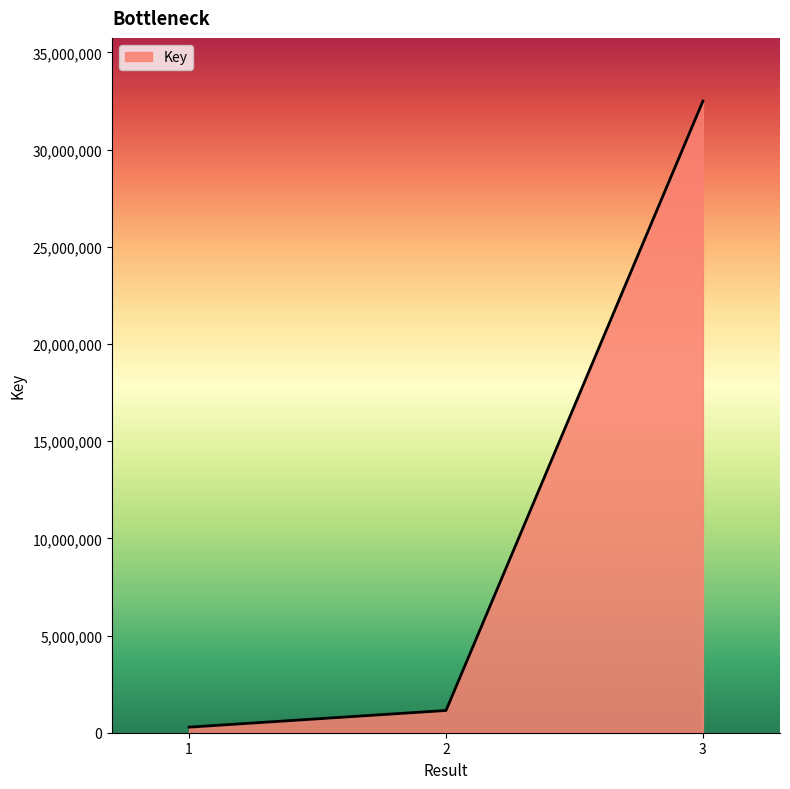

What value does the data have at 1, to the nearest 10?

286710